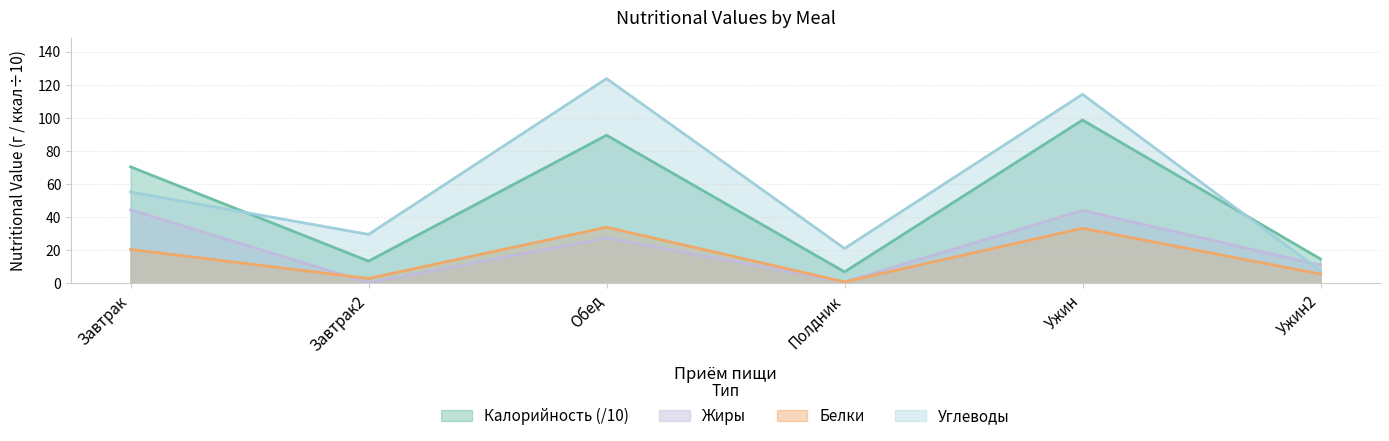

Where does the Жиры series first go above 27?

Завтрак